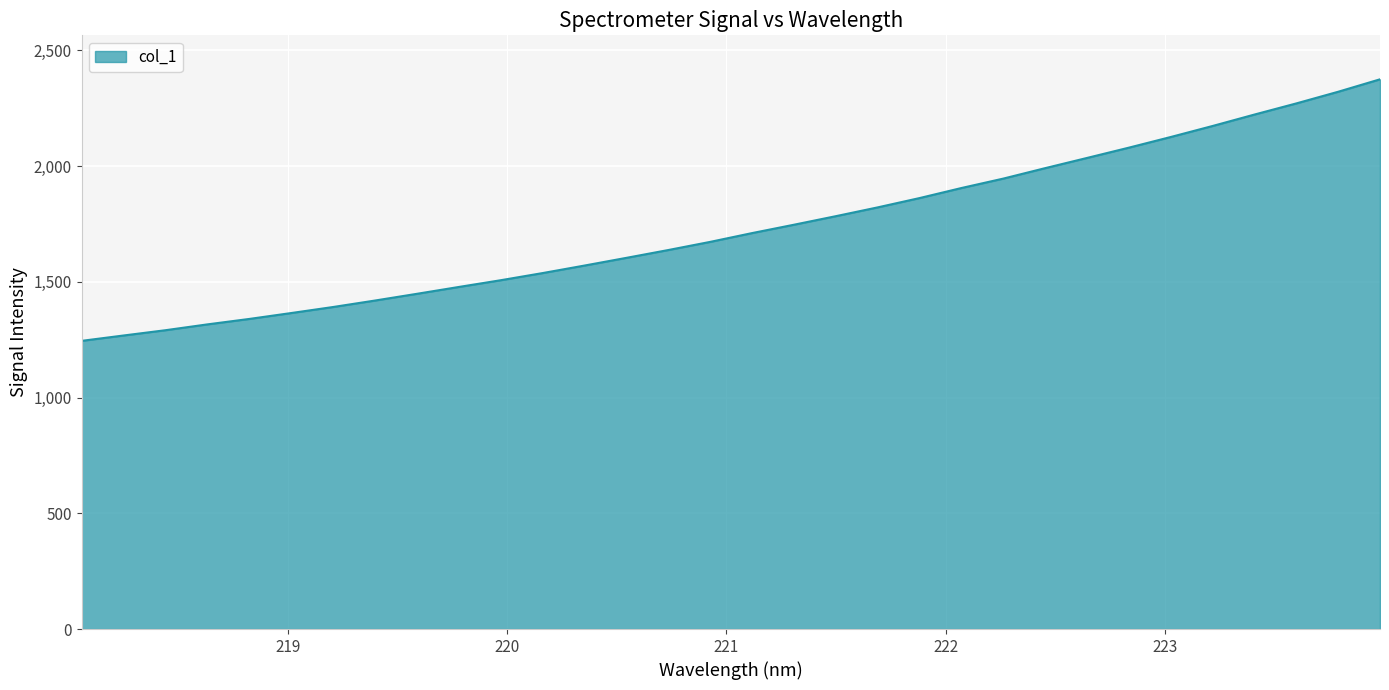

What is the difference between the maximum and minimum values?

1129.9